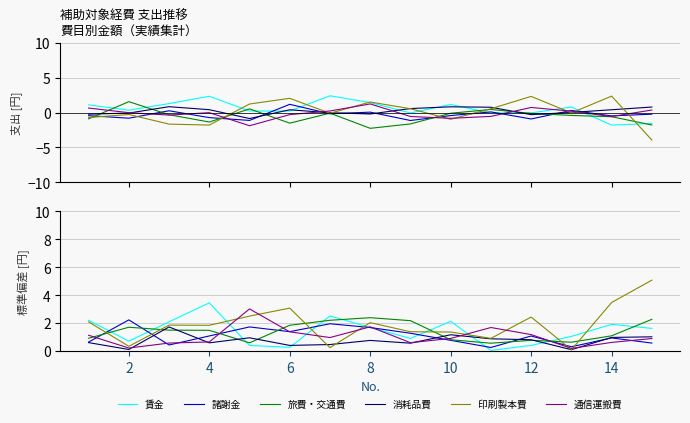

How many lines are shown in the chart?

6